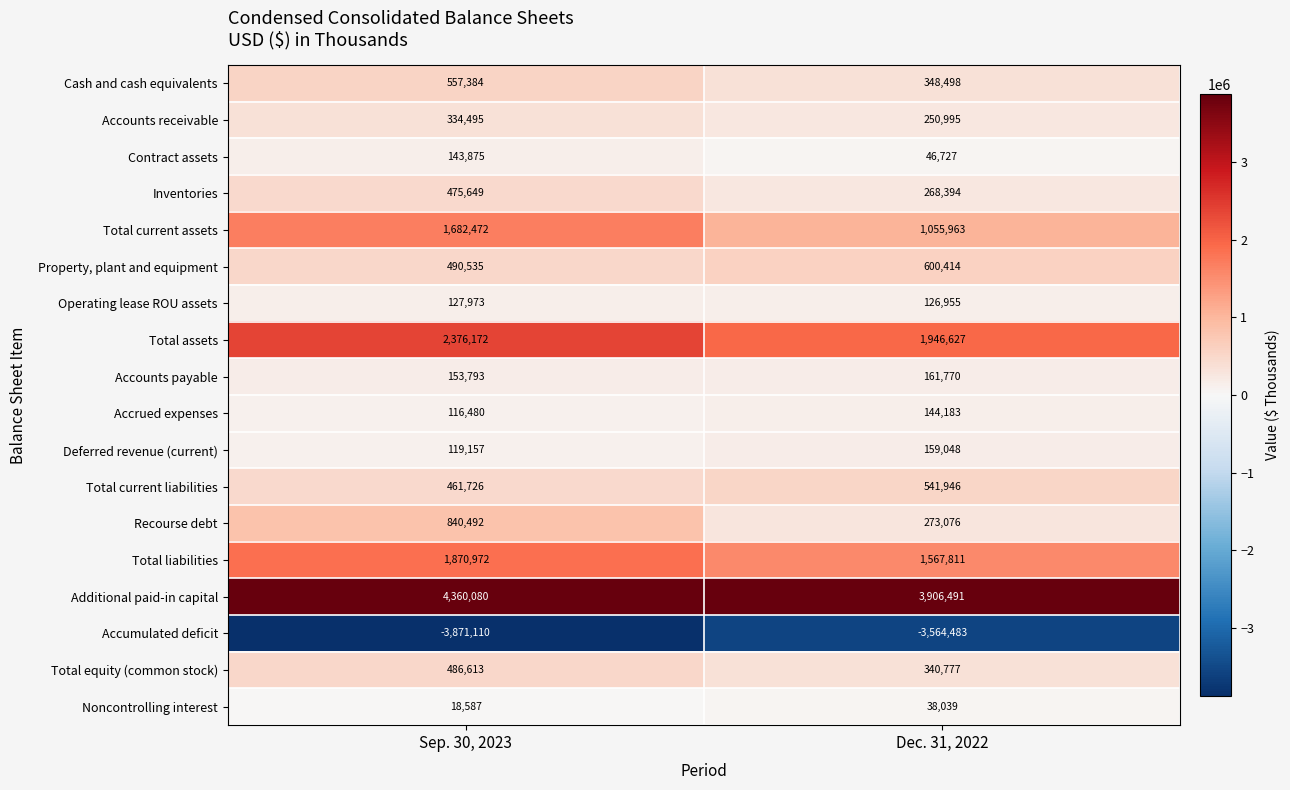

What is the average value of the Inventories series?

372022